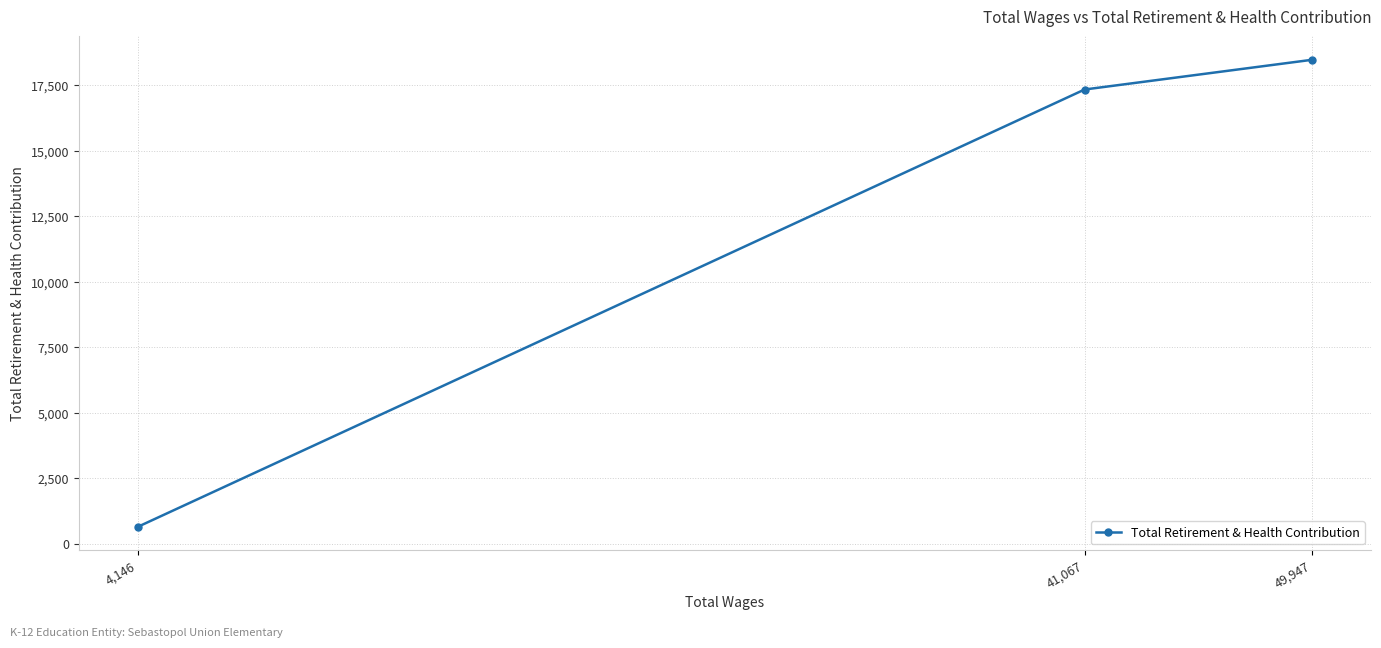

Which label corresponds to the smallest value in the chart?

4,146